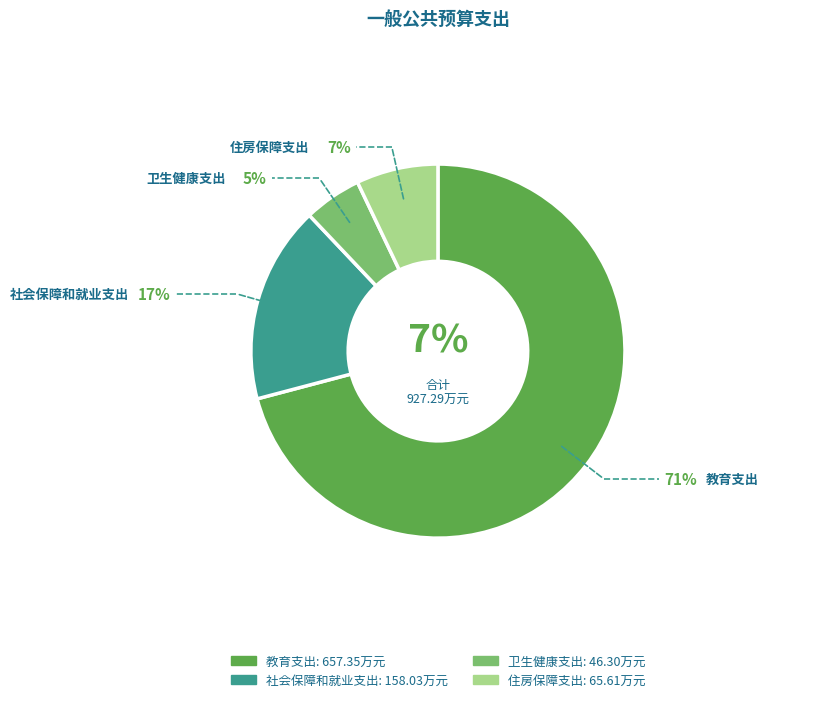

Is the sum of 社会保障和就业支出 and 卫生健康支出 greater than half?

No